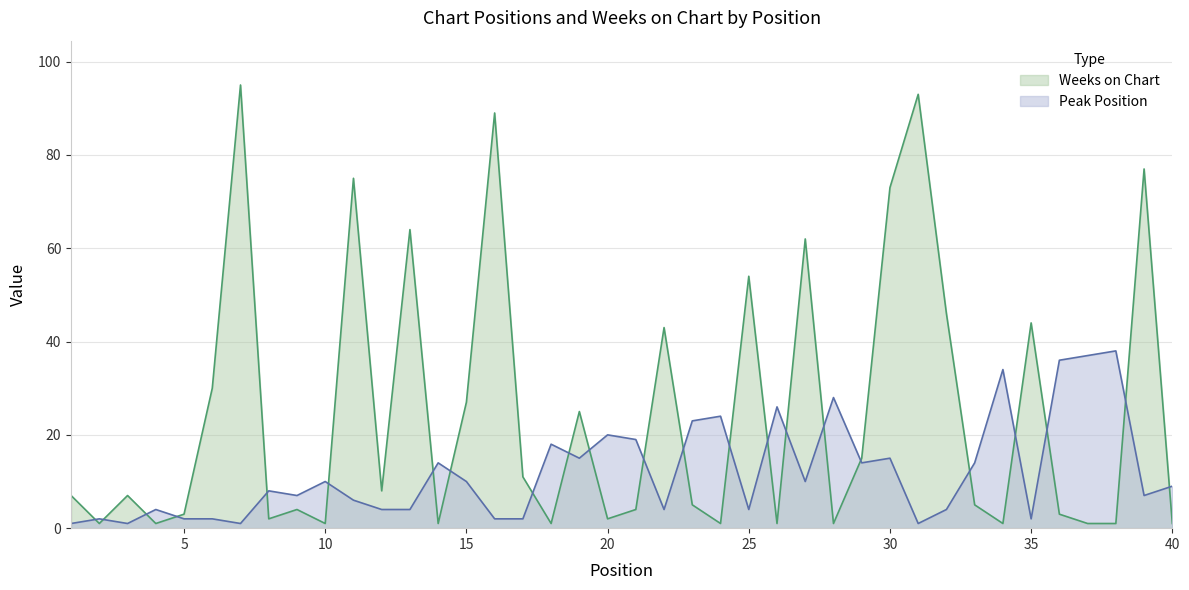

Reading left to right, transcribe all the data shown in this chart.

Peak Position: 1=1	2=2	3=1	4=4	5=2	6=2	7=1	8=8	9=7	10=10	11=6	12=4	13=4	14=14	15=10	16=2	17=2	18=18	19=15	20=20	21=19	22=4	23=23	24=24	25=4	26=26	27=10	28=28	29=14	30=15	31=1	32=4	33=14	34=34	35=2	36=36	37=37	38=38	39=7	40=9
Weeks on Chart: 1=7	2=1	3=7	4=1	5=3	6=30	7=95	8=2	9=4	10=1	11=75	12=8	13=64	14=1	15=27	16=89	17=11	18=1	19=25	20=2	21=4	22=43	23=5	24=1	25=54	26=1	27=62	28=1	29=15	30=73	31=93	32=46	33=5	34=1	35=44	36=3	37=1	38=1	39=77	40=1